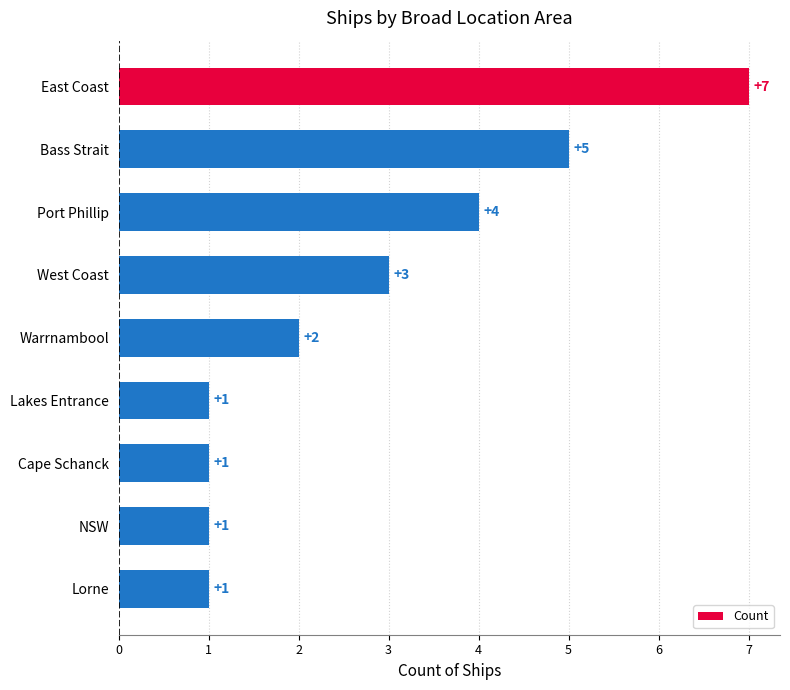

What is the smallest value displayed?

1